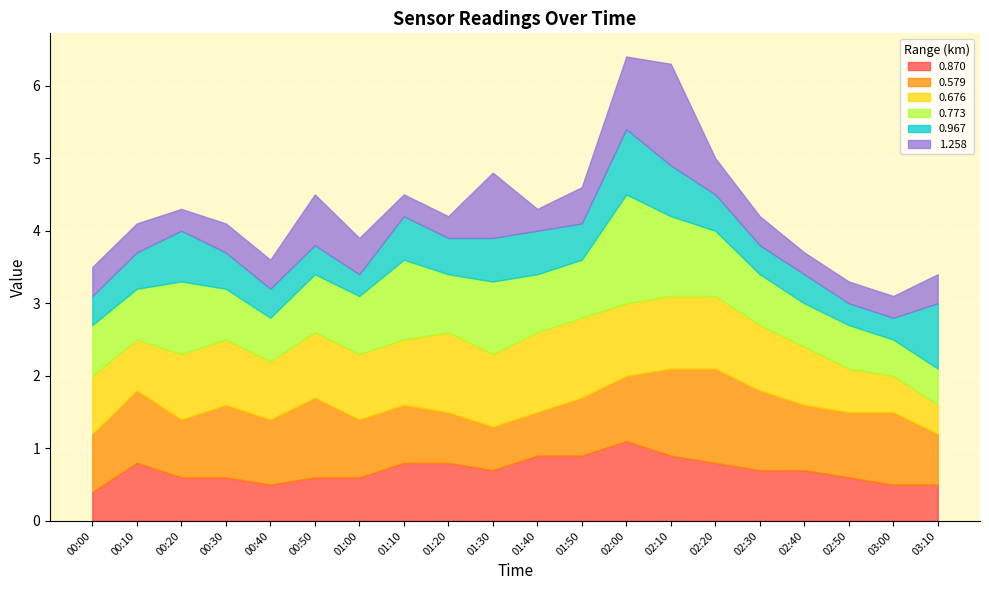

At which label is 0.967 closest to 0?

01:00